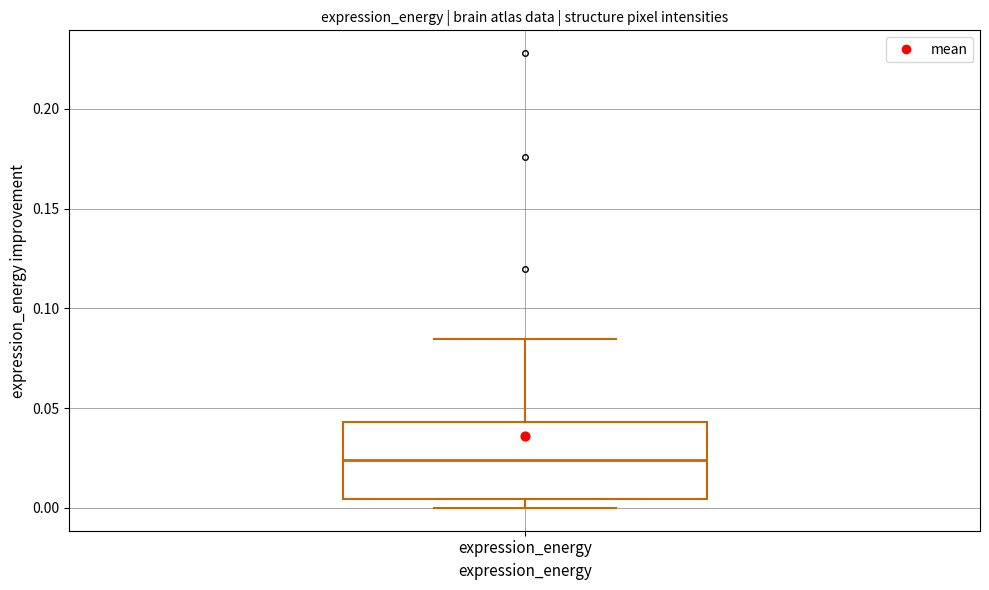

Read this box plot against the y-axis: the position of the median line, the range covered by the box, and the ends of both whiskers. The values are not printed on the chart, so give them approximately, as read against the axis.

median 0.025, box 0.005 to 0.045, whiskers 0.000 to 0.085